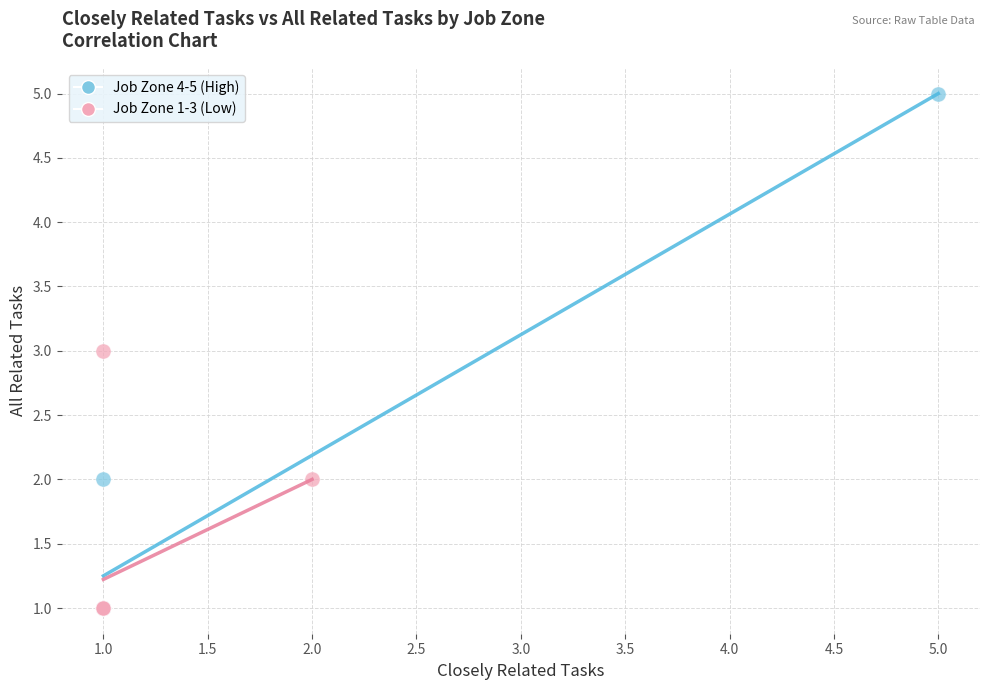

Which series has the widest spread of Y values?

Job Zone 4-5 (High)